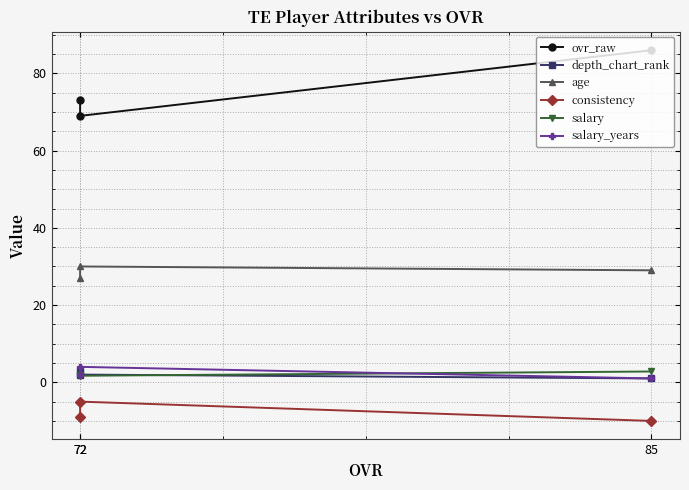

The depth_chart_rank series shows 2.0 at 72. True or false?

True